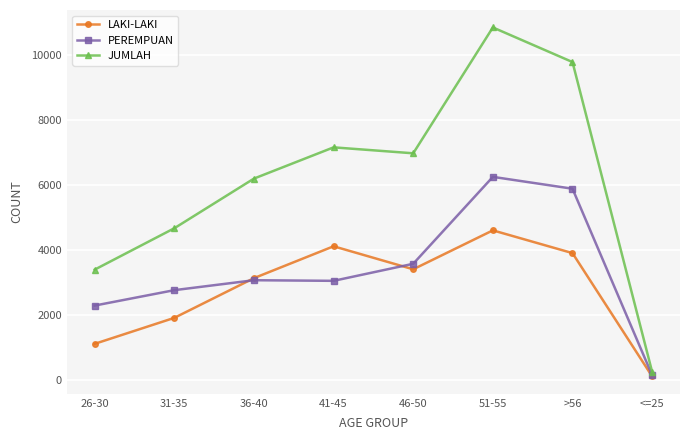

What is the difference between the PEREMPUAN values at 36-40 and 41-45?

19